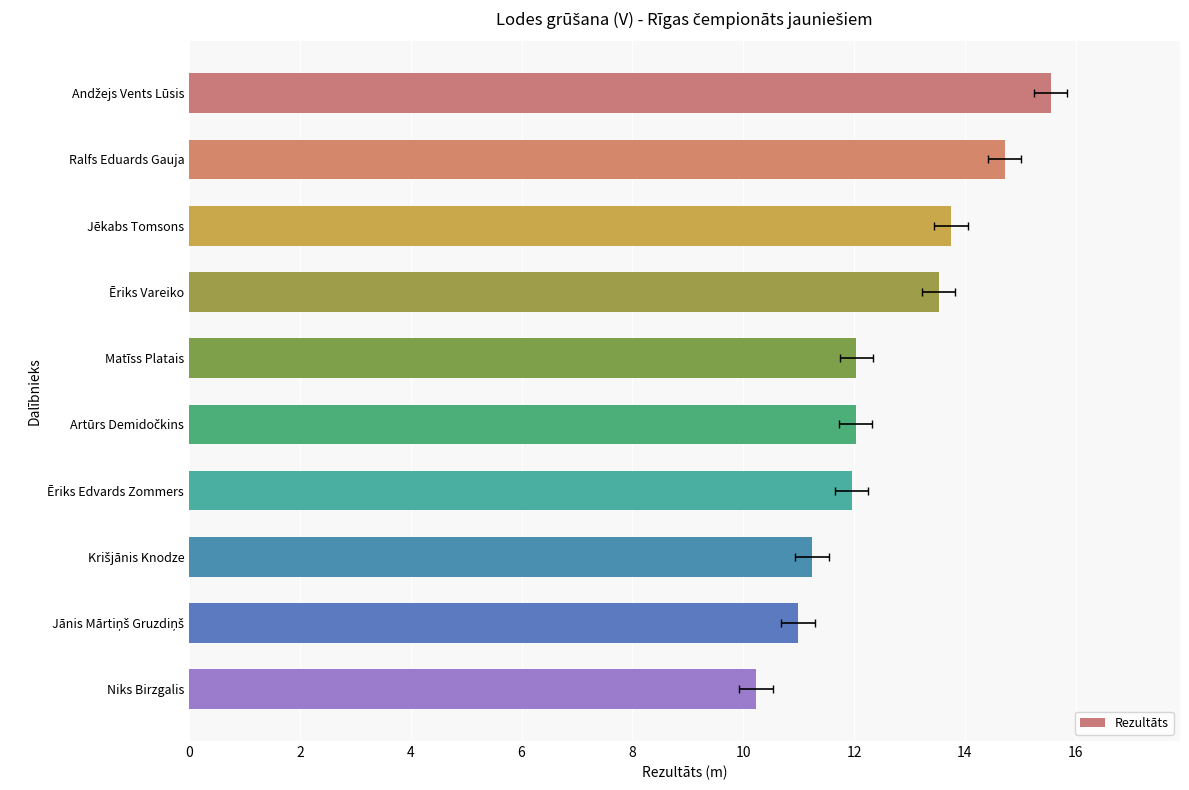

Are the bars horizontal?

Yes